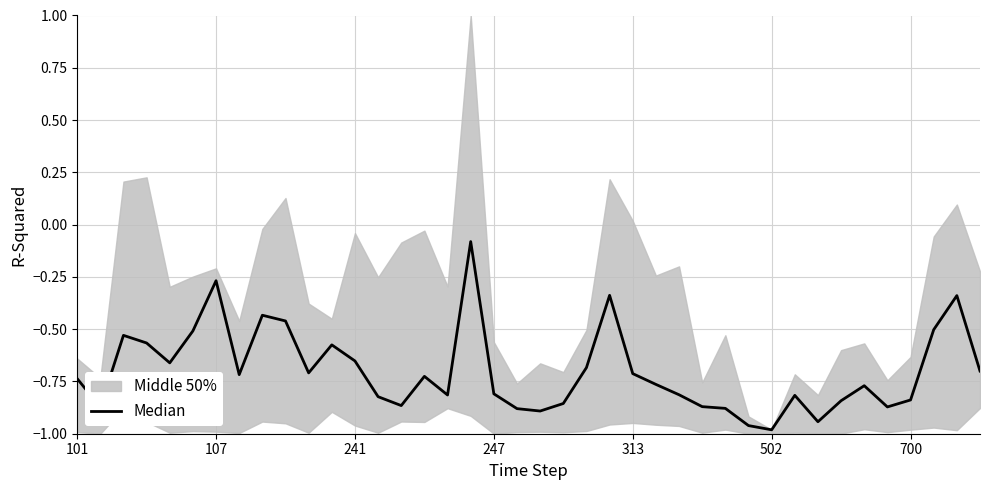

True or false: the data shows -0.1 at 17.

False